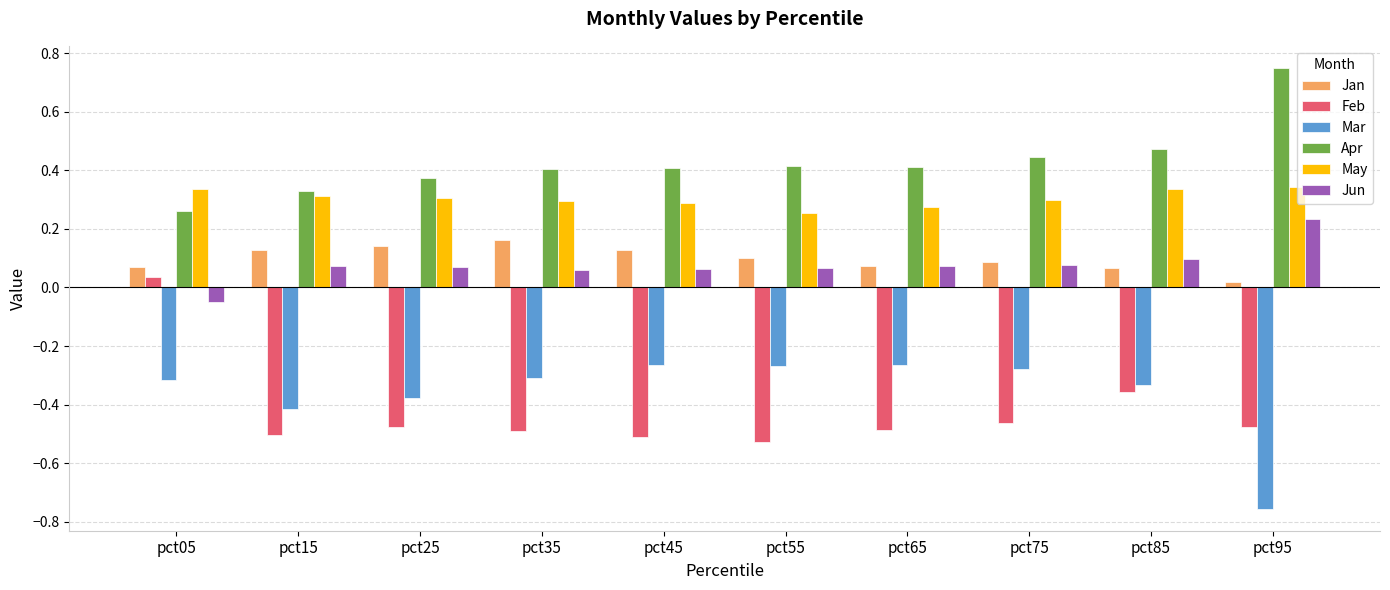

Does the chart contain stacked bars?

No